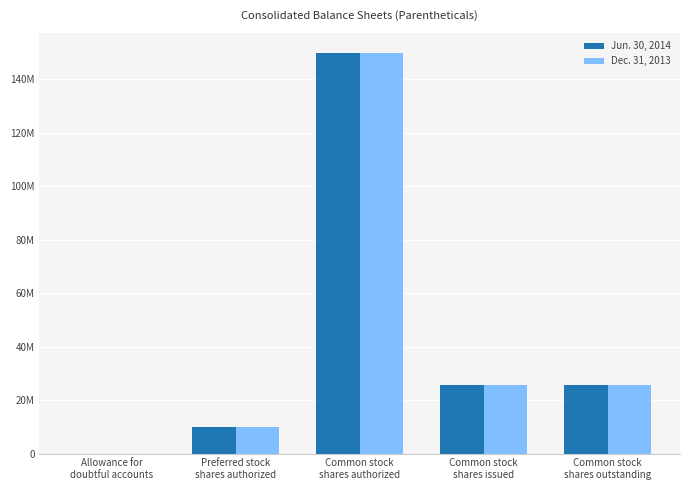

Are the bars grouped side by side (vs. stacked)?

Yes